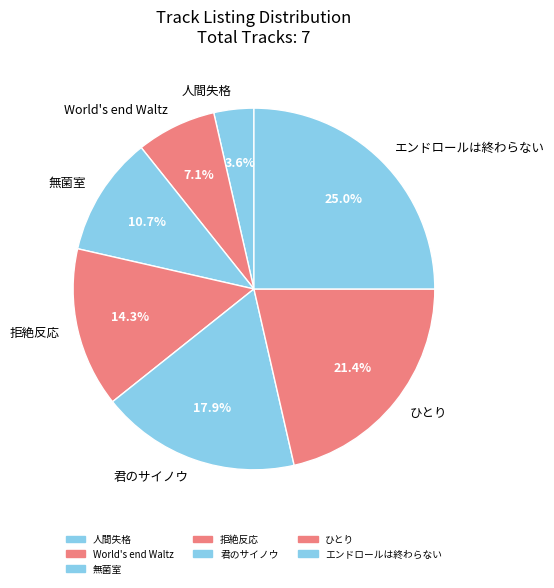

Between ひとり and 君のサイノウ, which is larger?

ひとり